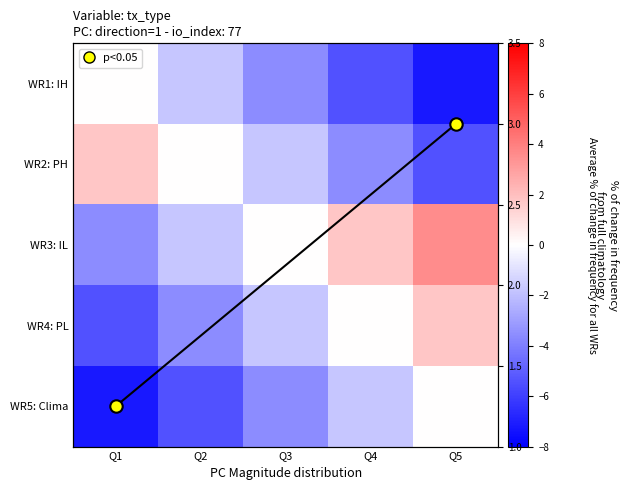

What is the difference between the maximum and minimum values in the WR4: PL series?

7.2